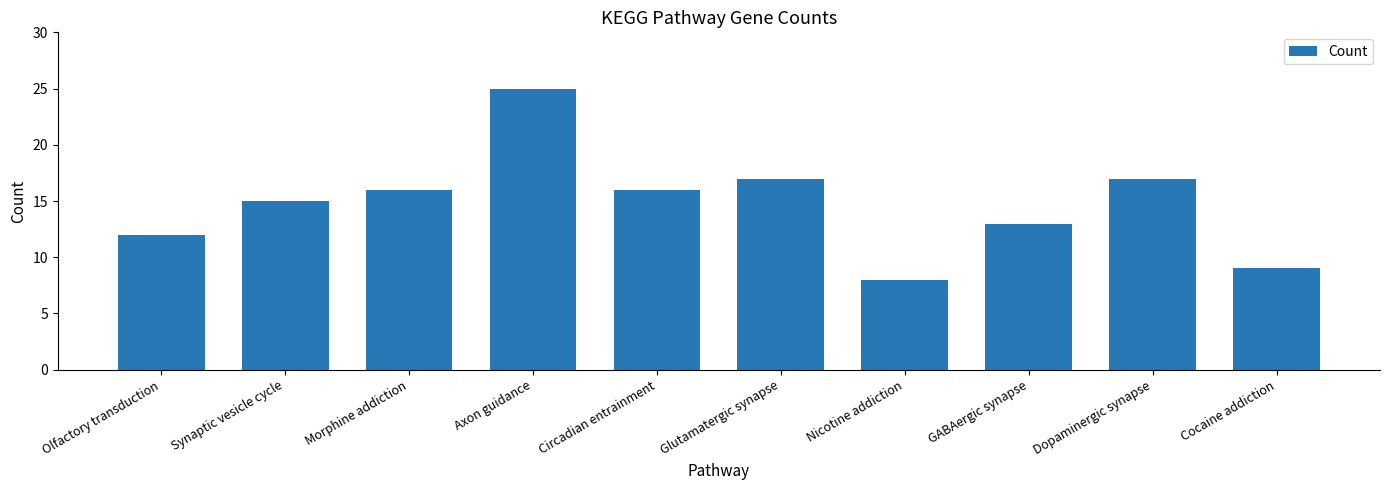

How many categories are shown in the chart?

10